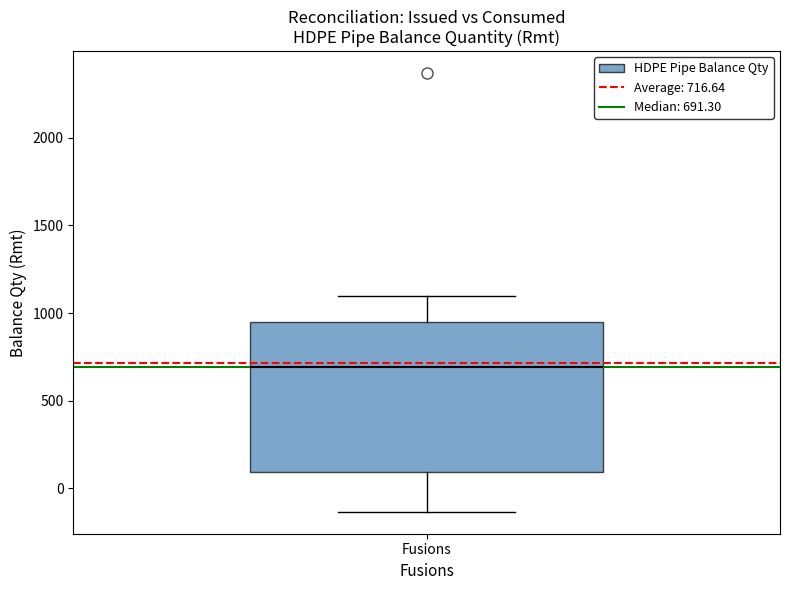

Transcribe this box plot: give where the median line is, the range the box spans, and where the two whiskers end, as read against the y-axis. The values are not printed on the chart, so give them approximately, as read against the axis.

median 700, box 100 to 950, whiskers -150 to 1100